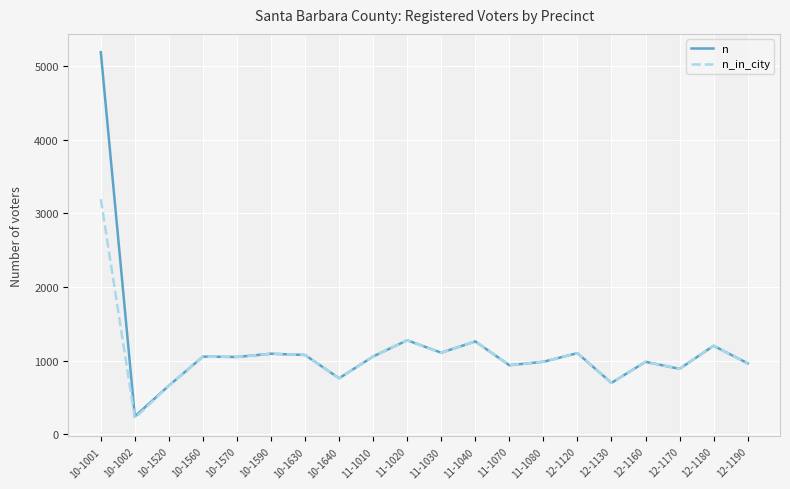

Is the value of n at 12-1120 greater than the value of n_in_city at 10-1001?

No